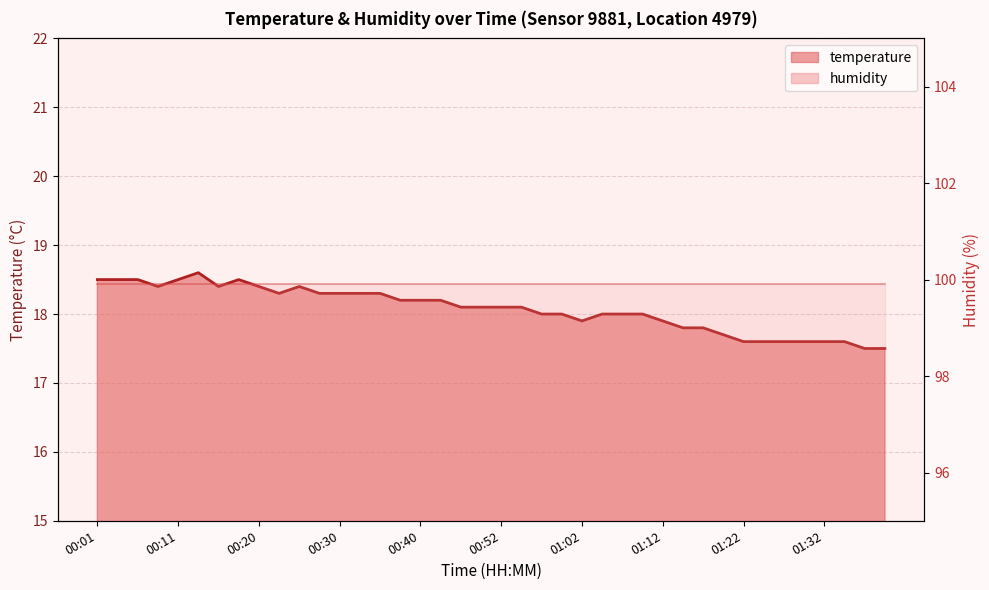

The chart shows a value of 28.5 at 00:01. True or false?

False